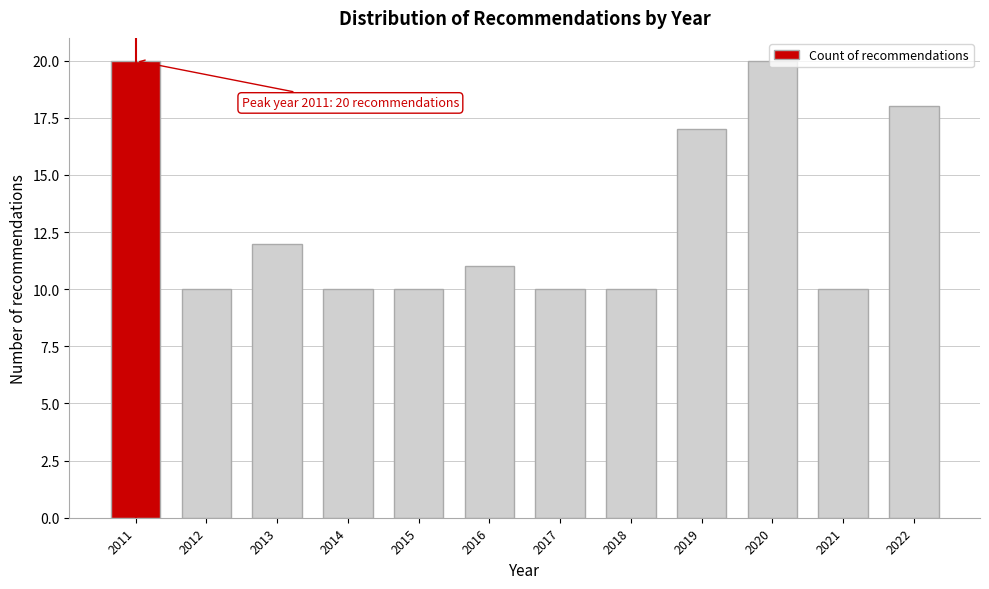

What is the value of the 9th bar from the left?

17